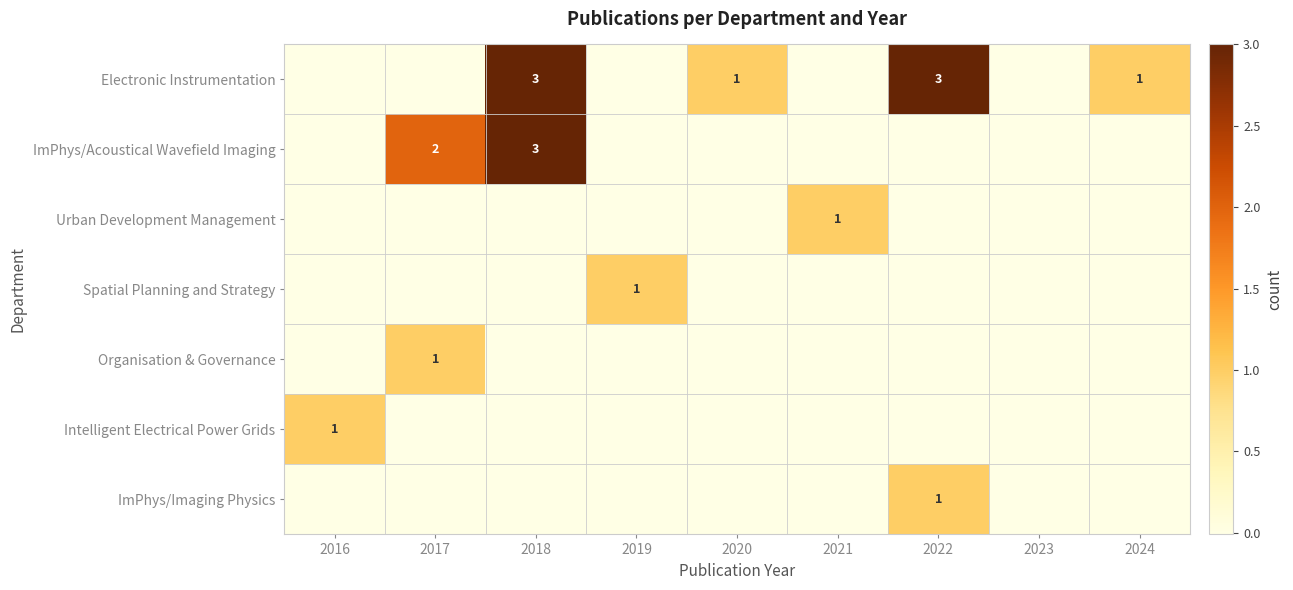

Between 2021 and 2018, which is larger?

2018